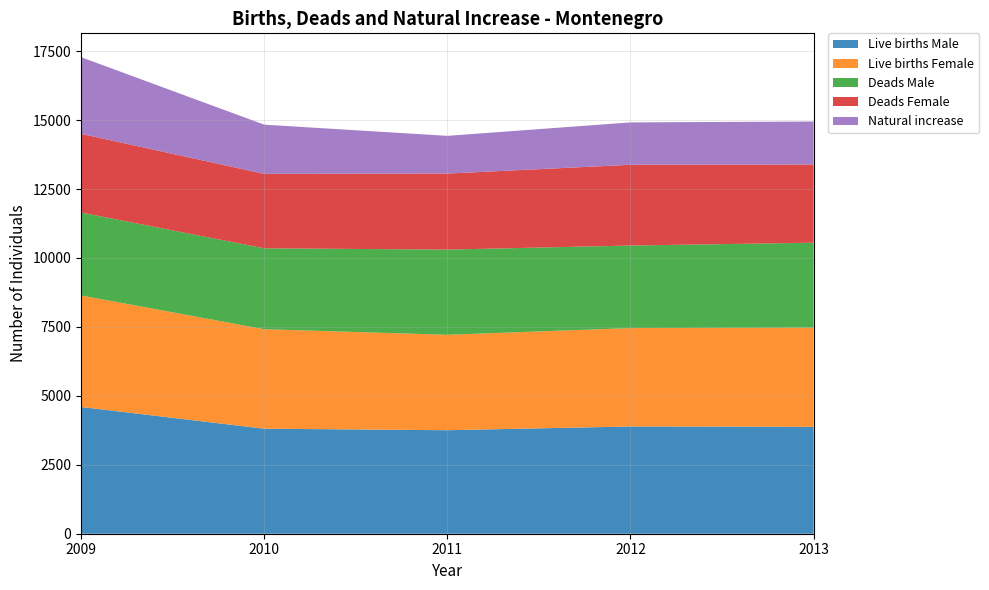

Reading right to left, extract all data points from this chart.

Live births Male: 2013=3877	2012=3889	2011=3754	2010=3809	2009=4597
Live births Female: 2013=3598	2012=3570	2011=3461	2010=3609	2009=4045
Deads Male: 2013=3080	2012=2993	2011=3090	2010=2934	2009=3008
Deads Female: 2013=2837	2012=2929	2011=2757	2010=2699	2009=2854
Natural increase: 2013=1558	2012=1537	2011=1368	2010=1785	2009=2780